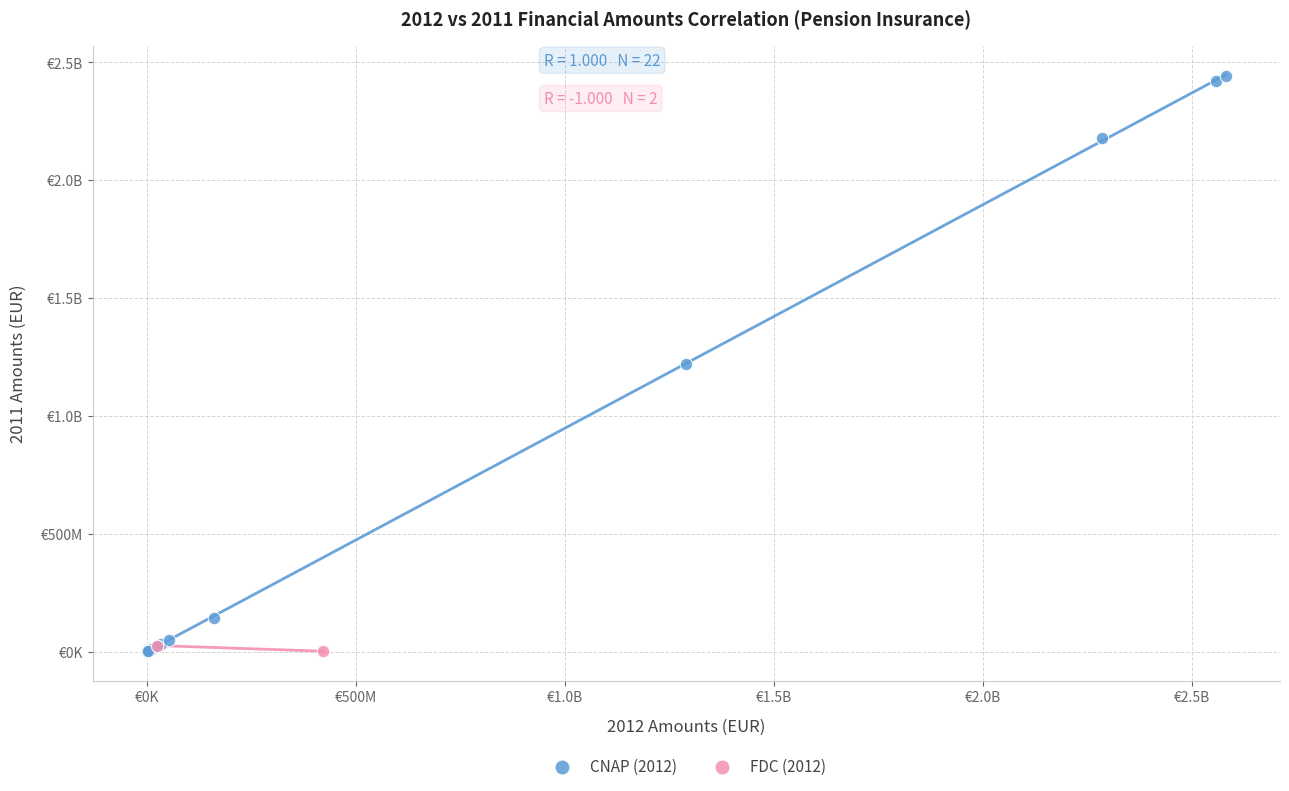

What are all the series names shown in the legend?

CNAP (2012), FDC (2012)